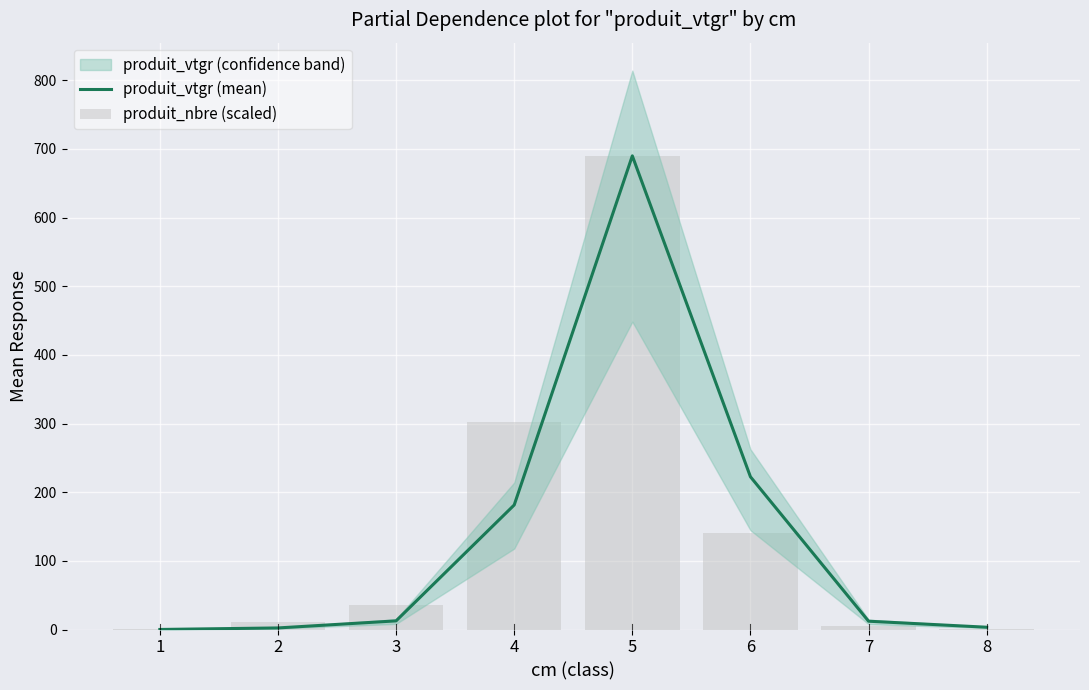

What is the difference between the maximum and minimum values in the produit_nbre (scaled) series?

688.9